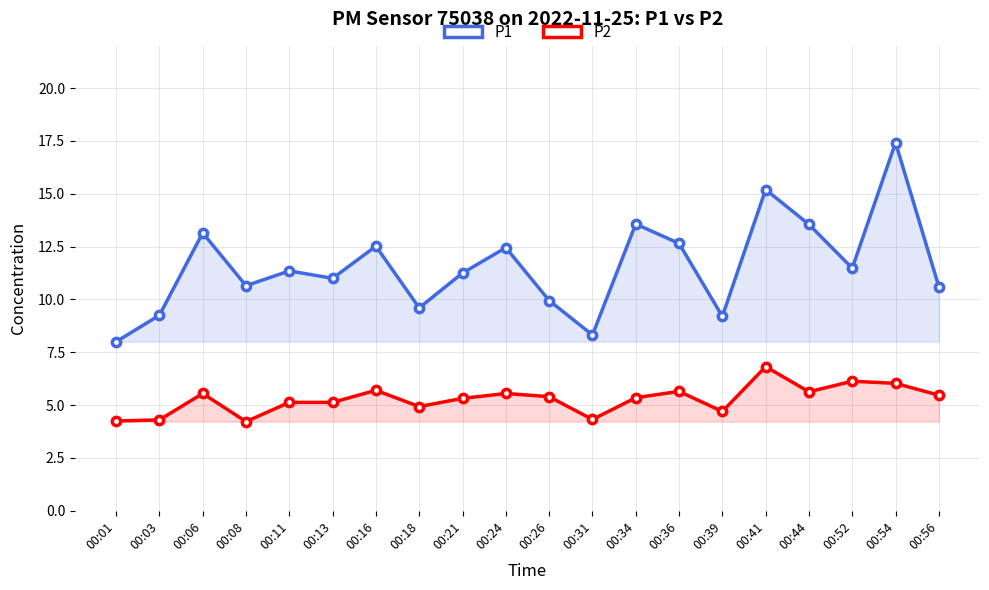

True or false: P1 has more than 0 interior local peaks.

True